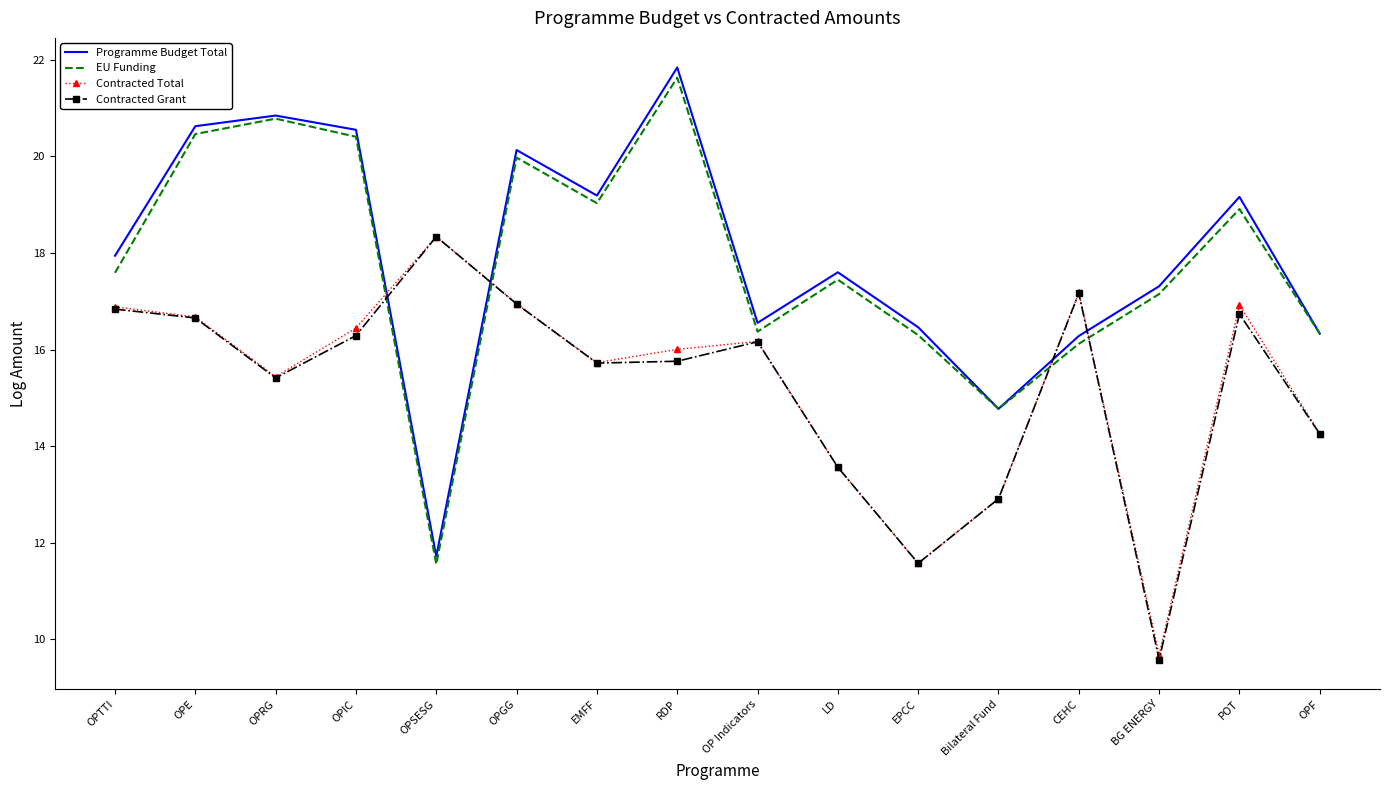

What is the total value across all series at Bilateral Fund?

55.4